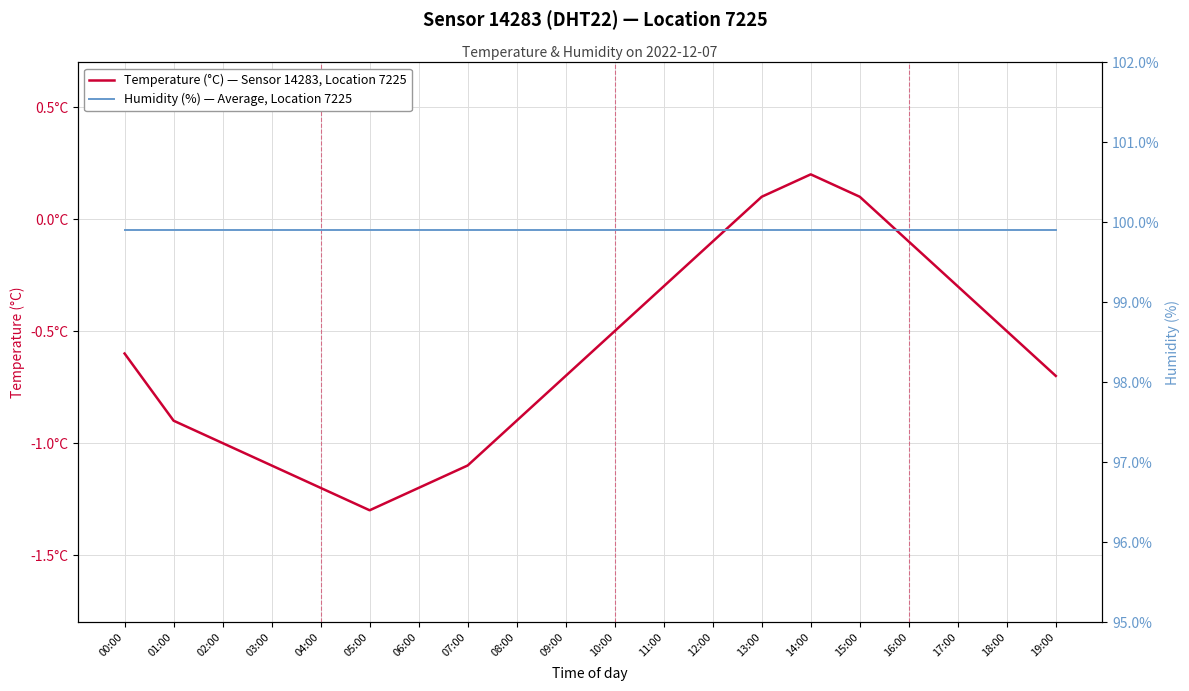

Reading right to left, transcribe all the data shown in this chart.

Temperature (°C) — Sensor 14283, Location 7225: 19:00=-0.7	18:00=-0.5	17:00=-0.3	16:00=-0.1	15:00=0.1	14:00=0.2	13:00=0.1	12:00=-0.1	11:00=-0.3	10:00=-0.5	09:00=-0.7	08:00=-0.9	07:00=-1.1	06:00=-1.2	05:00=-1.3	04:00=-1.2	03:00=-1.1	02:00=-1.0	01:00=-0.9	00:00=-0.6
Humidity (%) — Average, Location 7225: 19:00=99.9	18:00=99.9	17:00=99.9	16:00=99.9	15:00=99.9	14:00=99.9	13:00=99.9	12:00=99.9	11:00=99.9	10:00=99.9	09:00=99.9	08:00=99.9	07:00=99.9	06:00=99.9	05:00=99.9	04:00=99.9	03:00=99.9	02:00=99.9	01:00=99.9	00:00=99.9